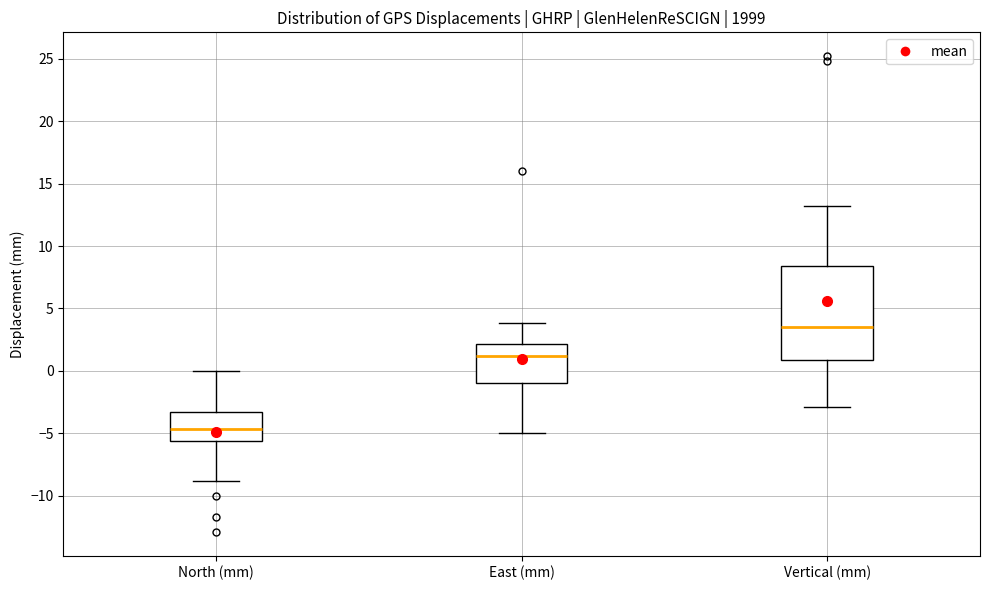

Reading left to right, read every box against the y-axis: the position of its median line, the range the box covers, and the ends of its whiskers. The values are not printed on the chart, so give them approximately, as read against the axis.

North (mm): median -4.5, box -5.5 to -3.5, whiskers -9.0 to 0.0
East (mm): median 1.0, box -1.0 to 2.0, whiskers -5.0 to 4.0
Vertical (mm): median 3.5, box 1.0 to 8.5, whiskers -3.0 to 13.0